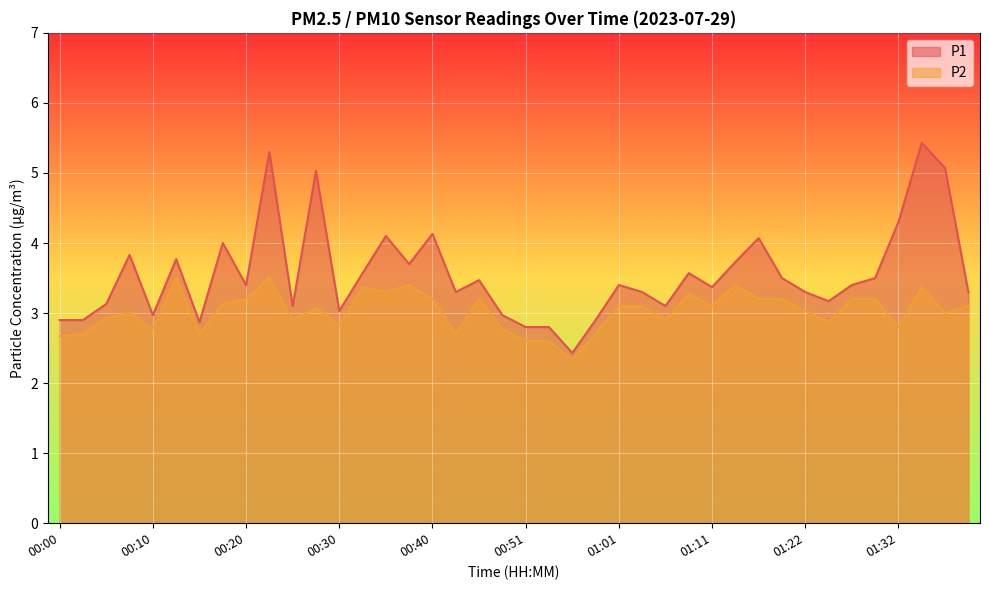

What is the smallest value displayed?

2.3